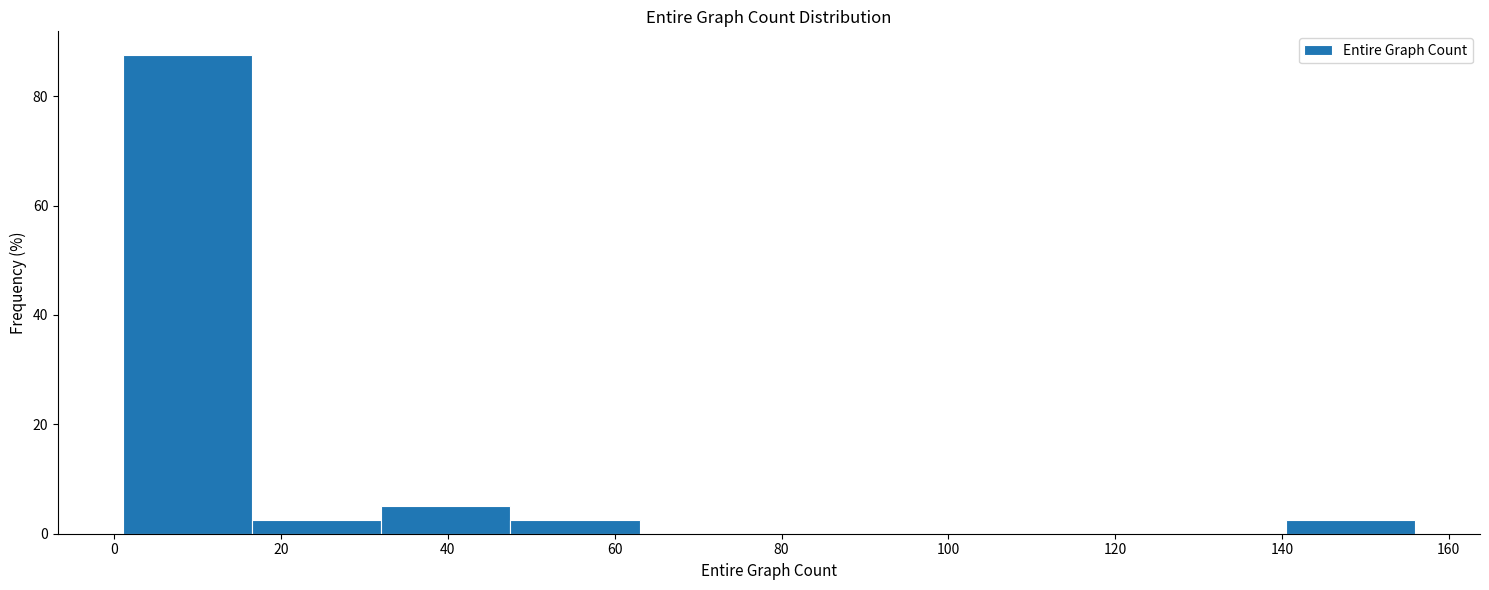

Which range on the x-axis has the tallest bar?

1.0 to 16.5